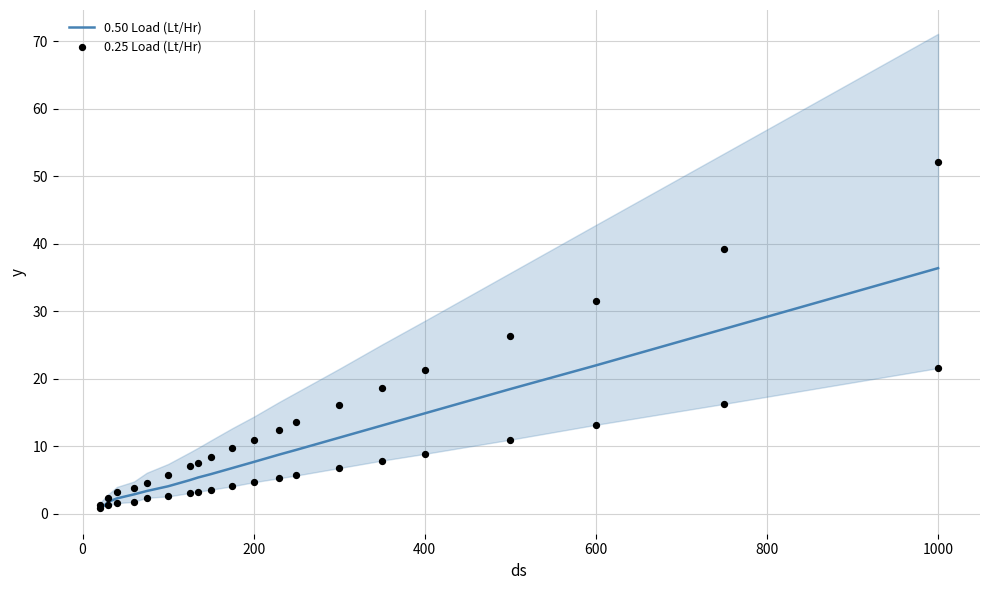

Which series contains the highest Y value?

0.50 Load (Lt/Hr)